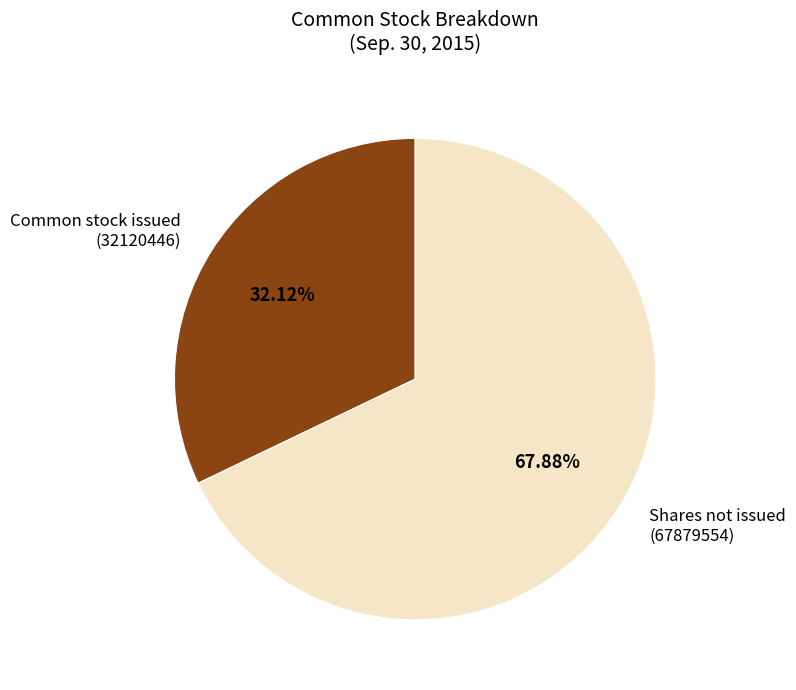

Which has a higher value, Shares not issued (67879554) or Common stock issued (32120446)?

Shares not issued (67879554)